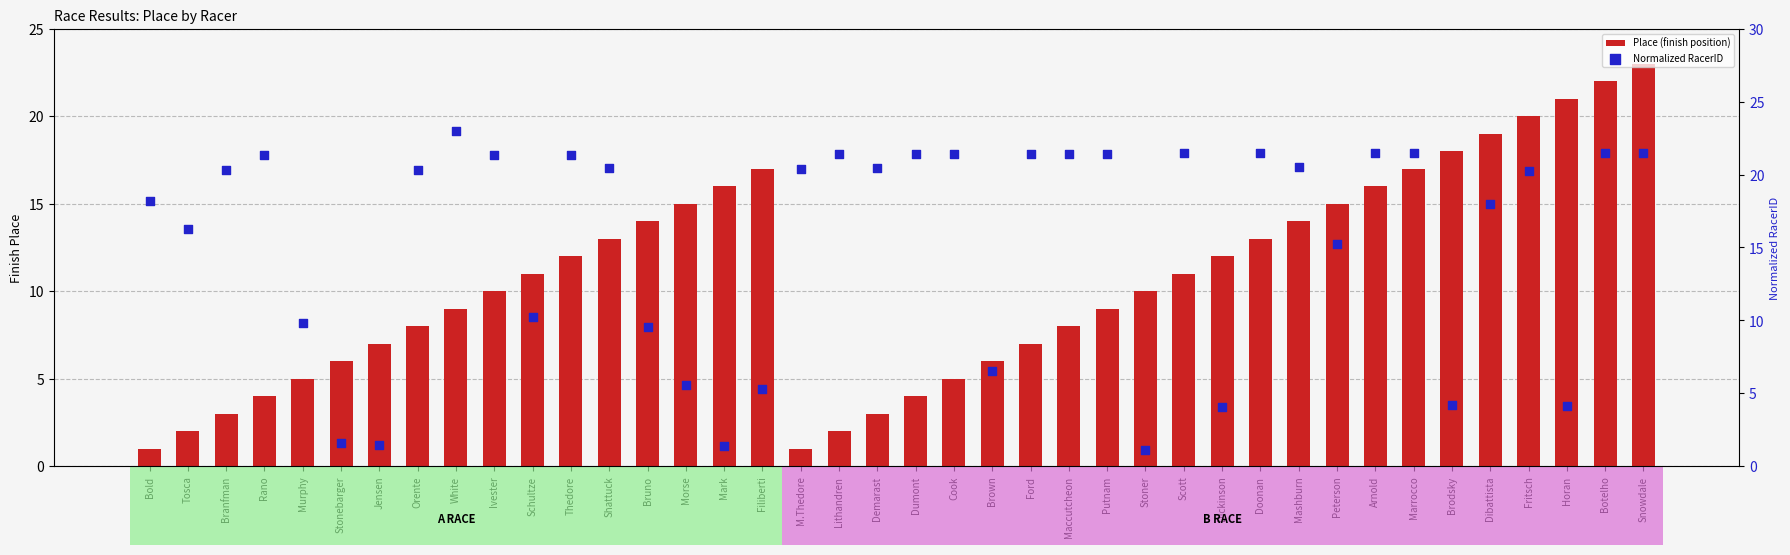

Which series has the largest Y range (max minus min)?

Place (finish position)